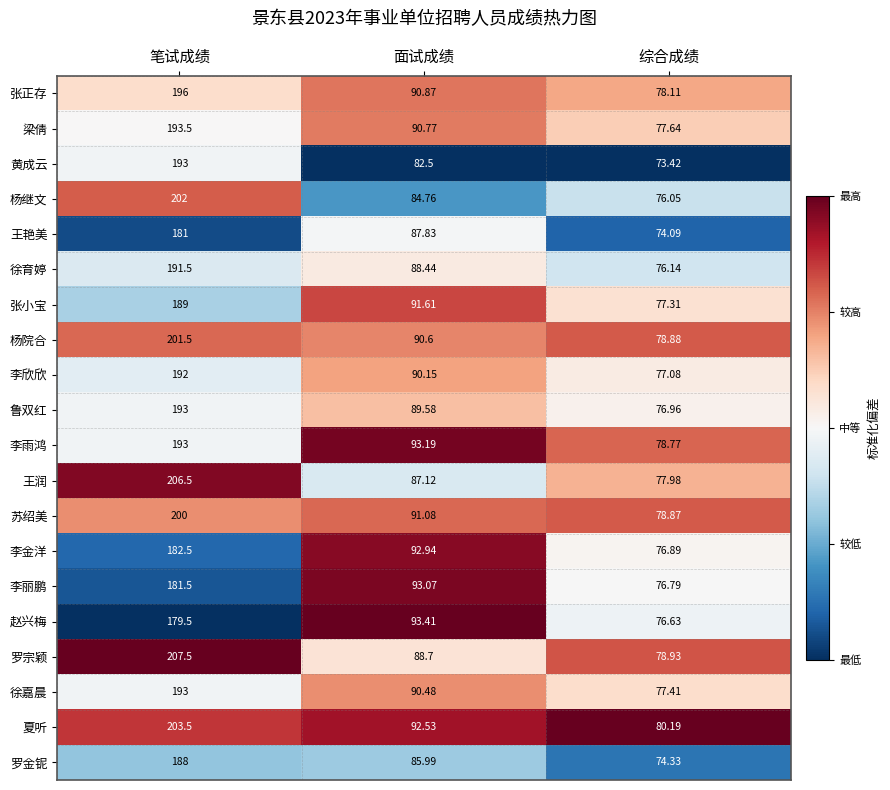

Which series changed the most between 笔试成绩 and 综合成绩?

罗宗颖